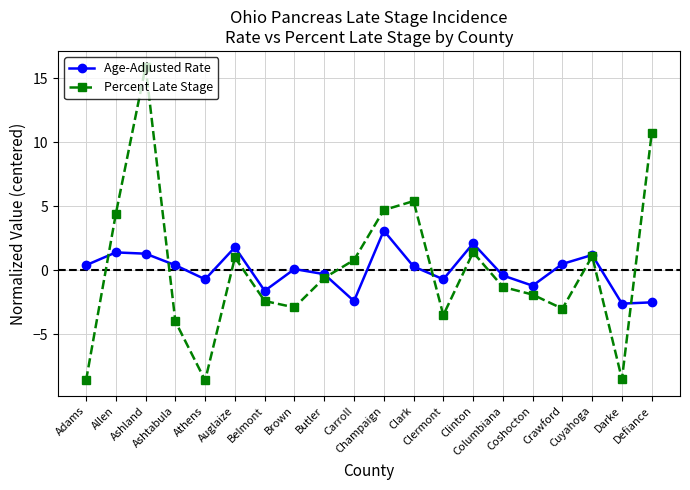

What is the greatest value displayed?

15.9